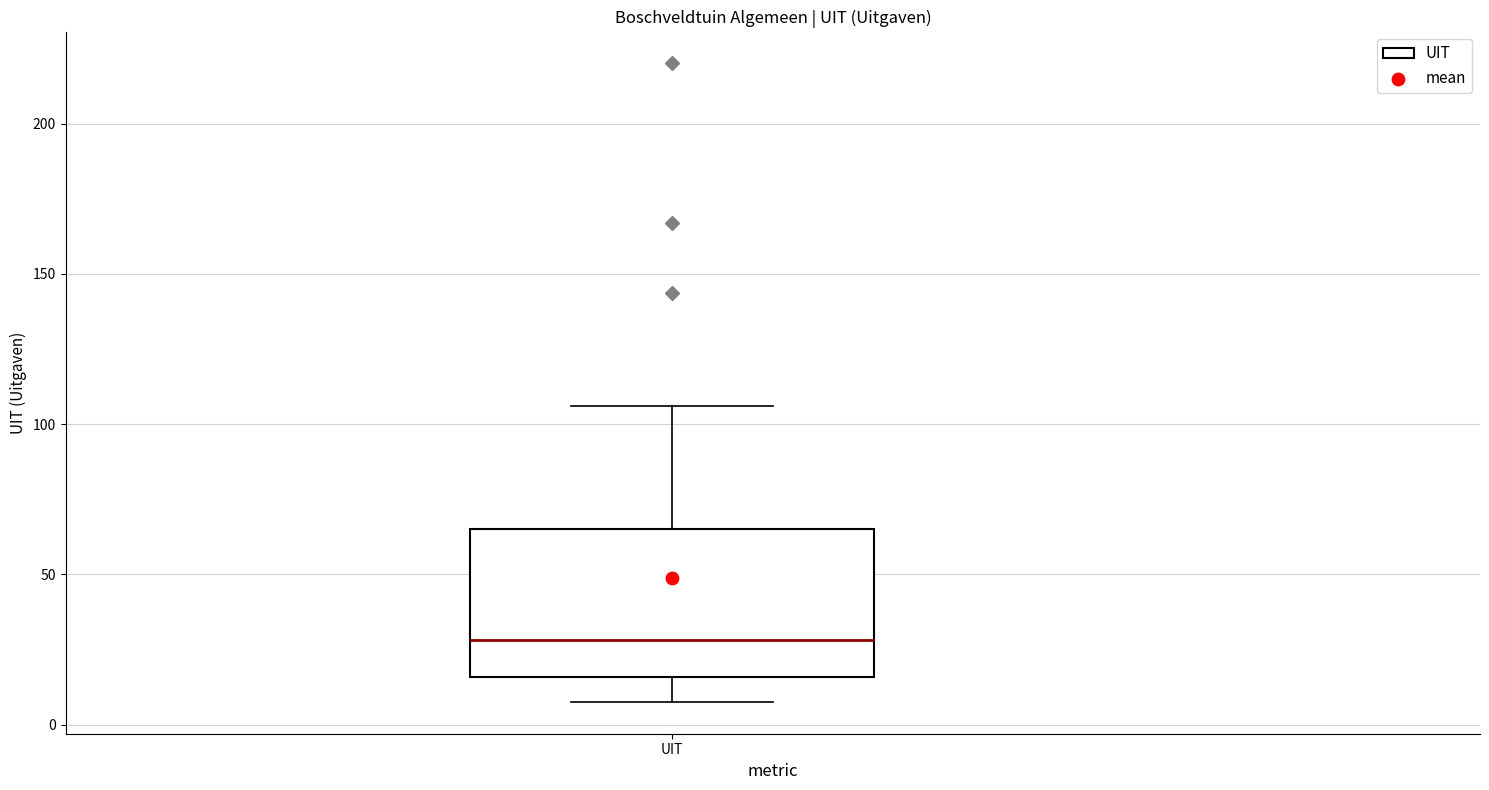

Where does the lower whisker of the box for UIT end on the y-axis? The values are not printed on the chart, so give them approximately, as read against the axis.

10